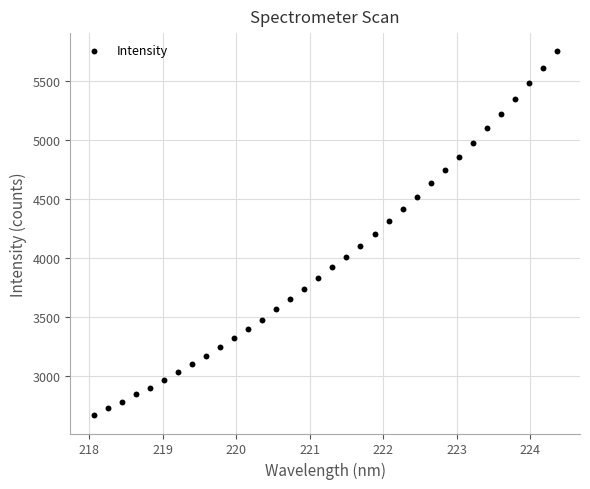

What is the range of Y values (max minus min)?

3091.4